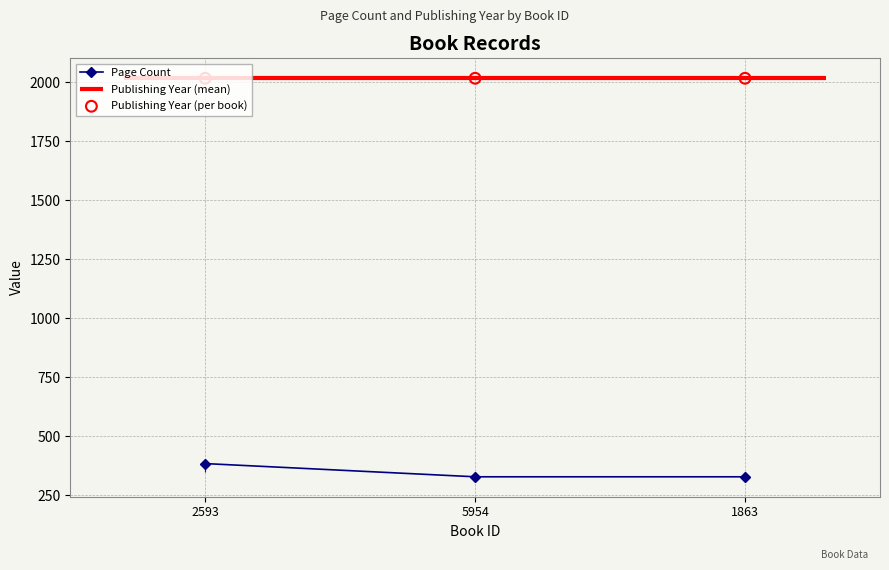

Is the value of Publishing Year (per book) at 5954 greater than the value of Page Count at 2593?

Yes